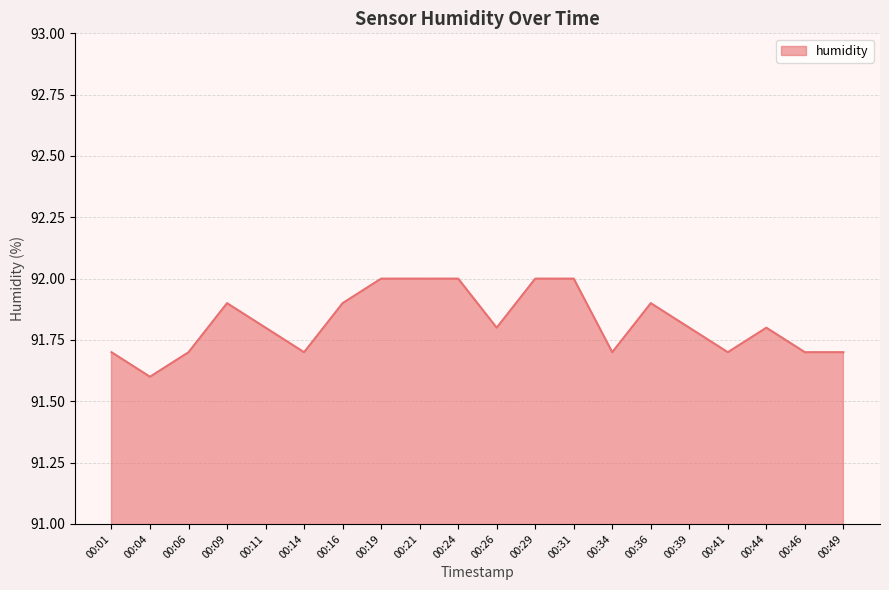

What is the difference between the maximum and minimum values?

0.4